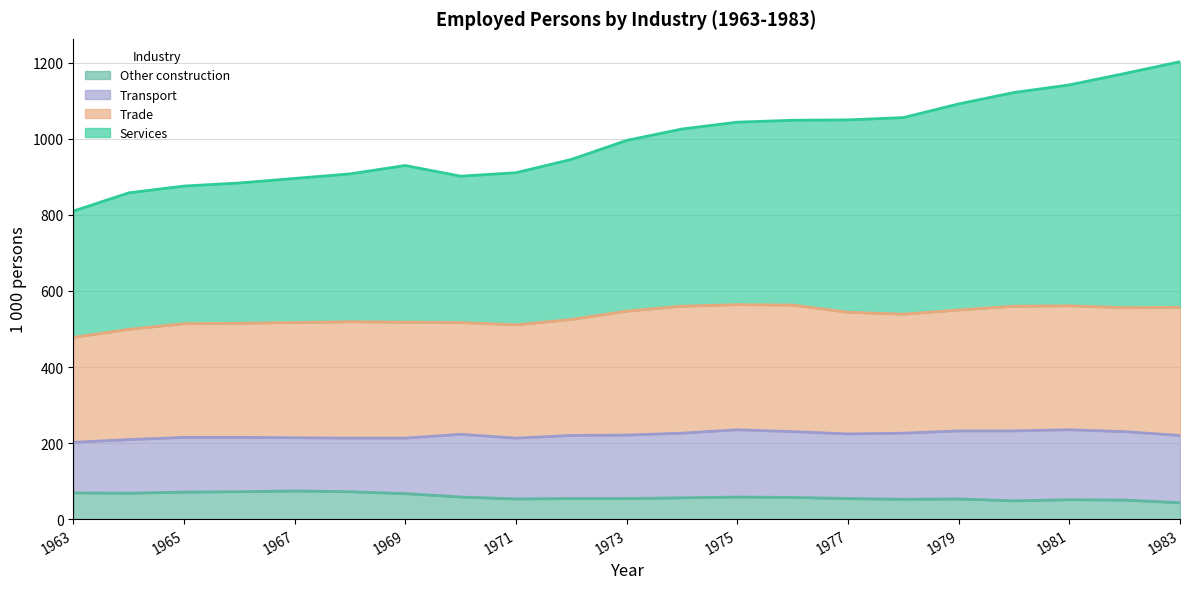

What is the spread (max minus min) of values at 1980?

1074